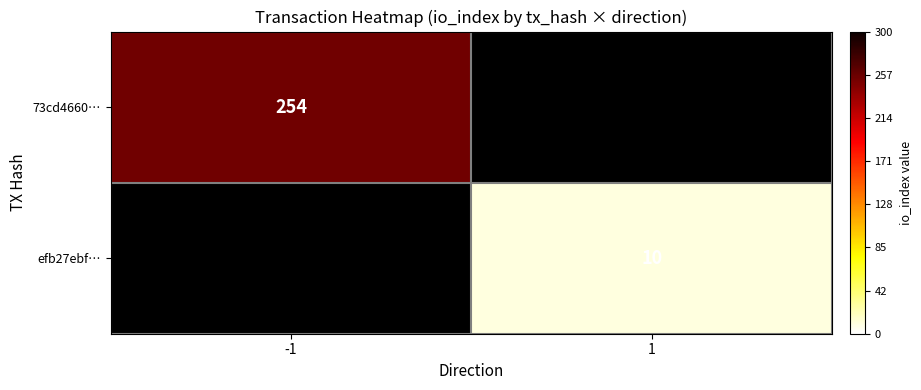

The value of 73cd4660… at -1 is 125. True or false?

False